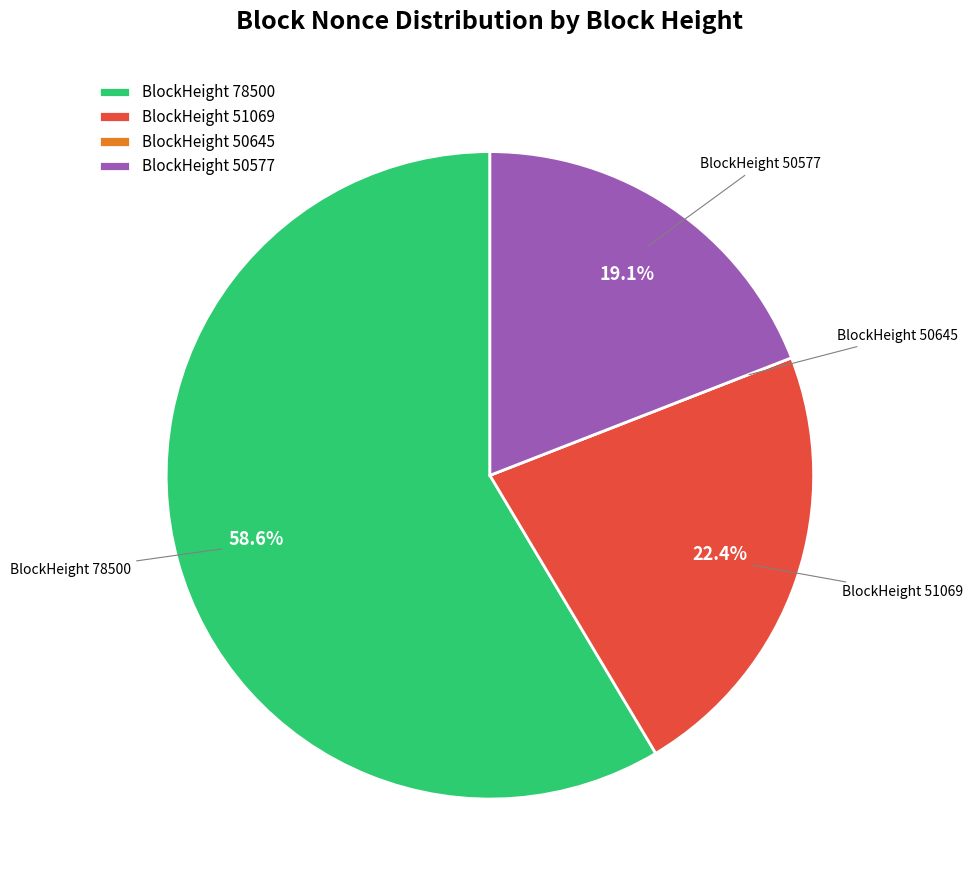

Does any single category account for the majority?

Yes